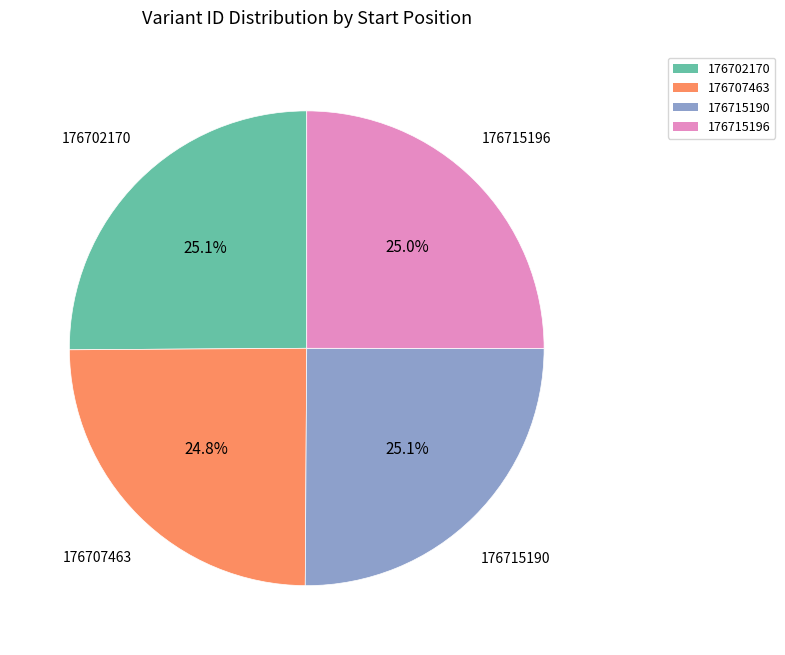

How many slices are in this pie chart?

4